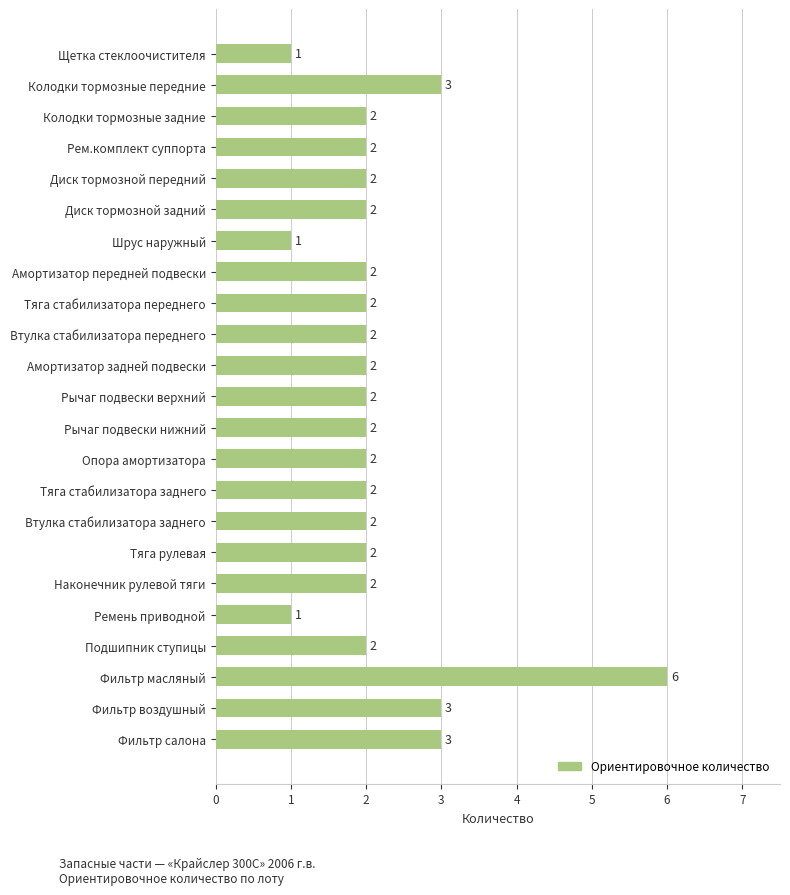

What is the difference between the maximum and second lowest values?

5